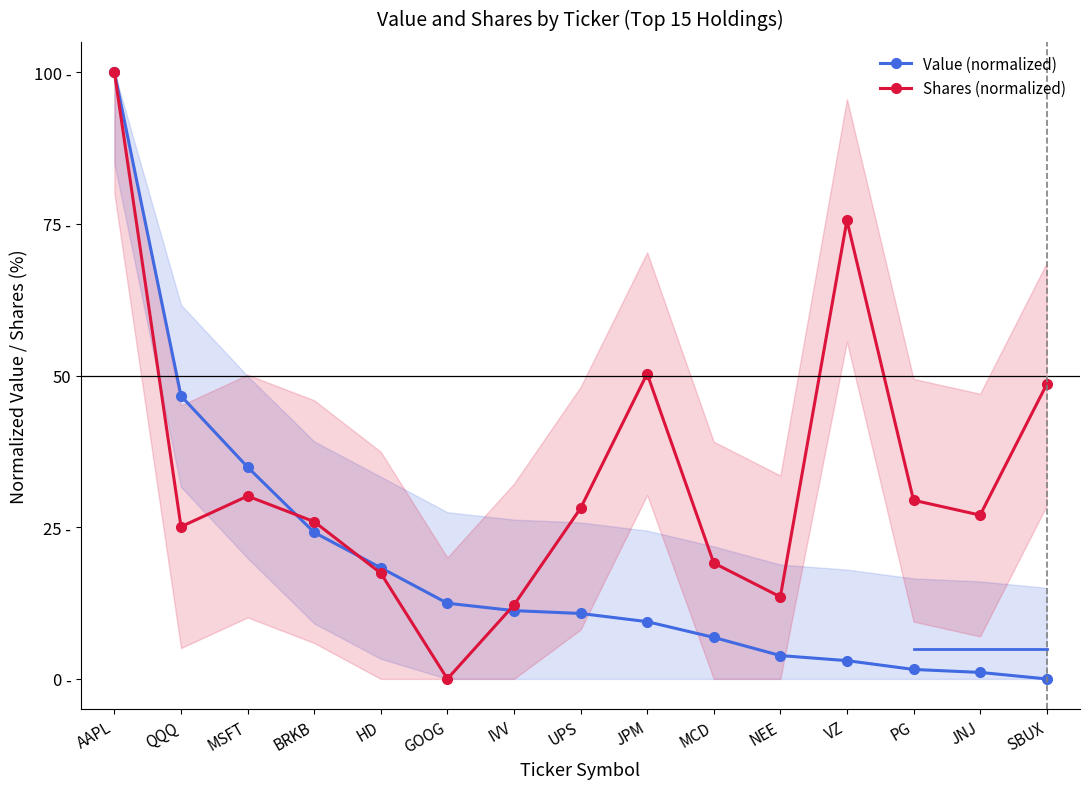

The Shares (normalized) series shows 6.6 at MSFT. True or false?

False